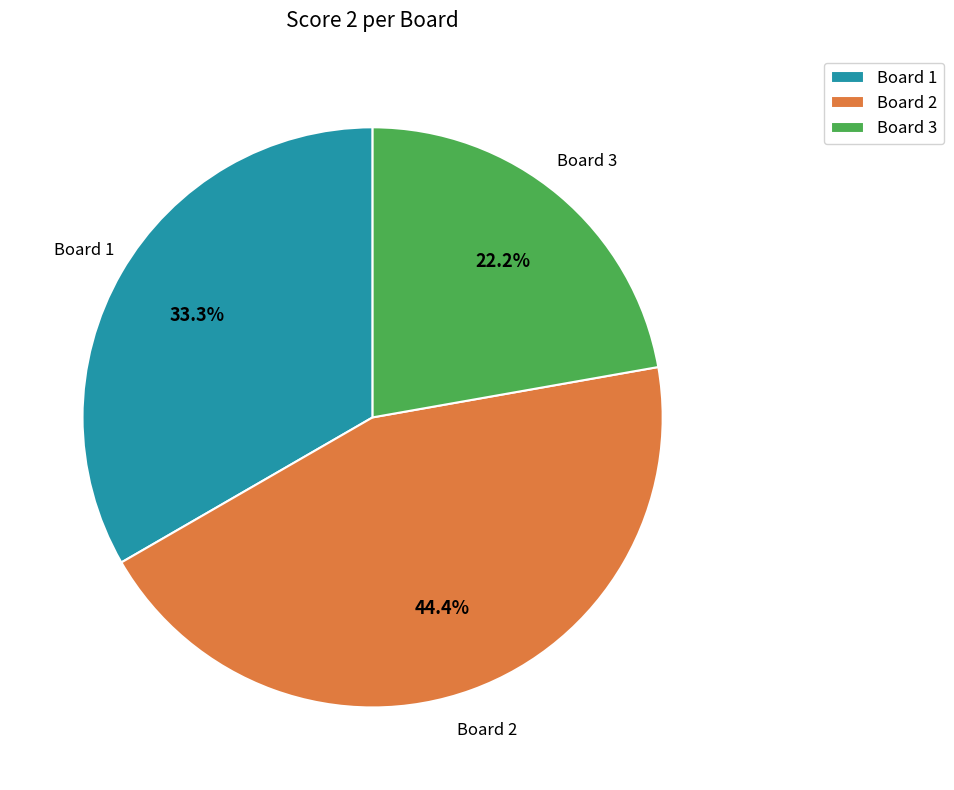

Is Board 2 the majority of the pie?

No